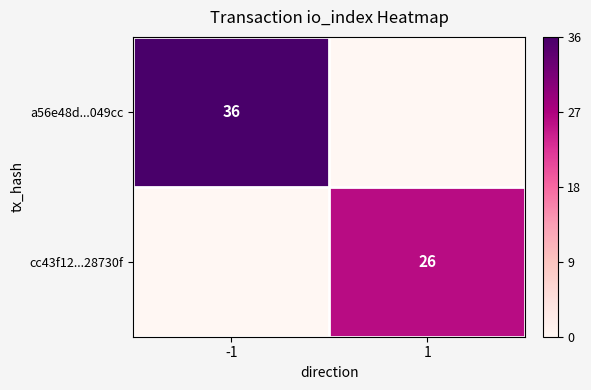

How many data points does each series have?

2